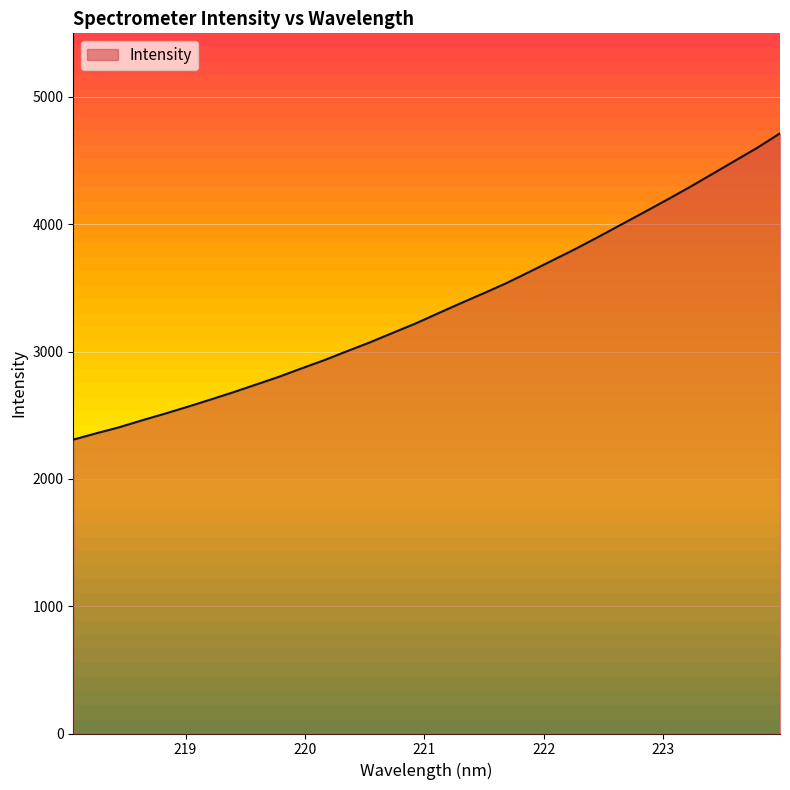

What is the approximate value at 219.3979?

2680.0